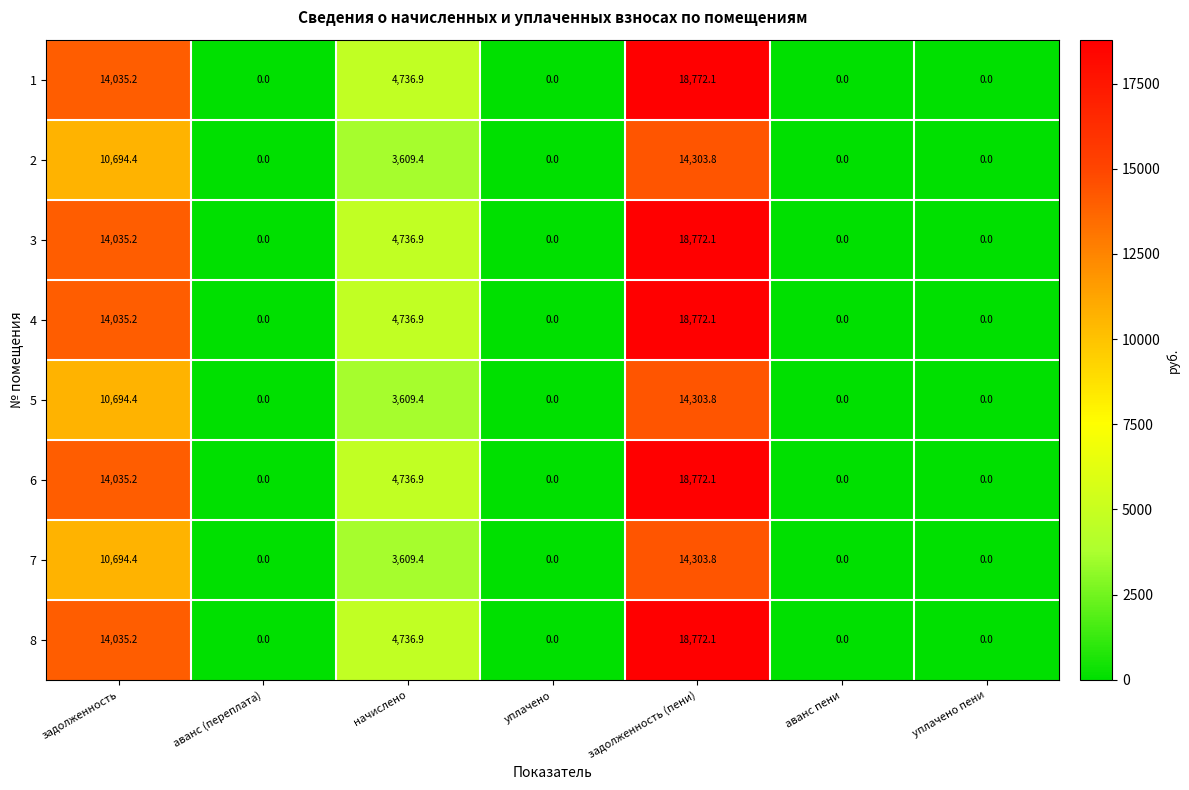

The value of 7 at аванс пени is -4988.5. True or false?

False